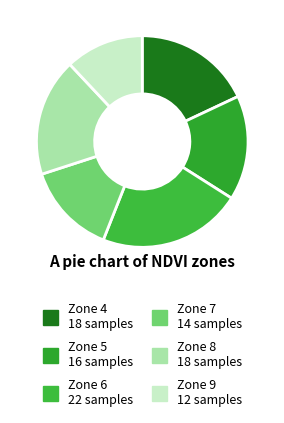

To the nearest percent, what is the difference between the largest and smallest slice percentages?

10%